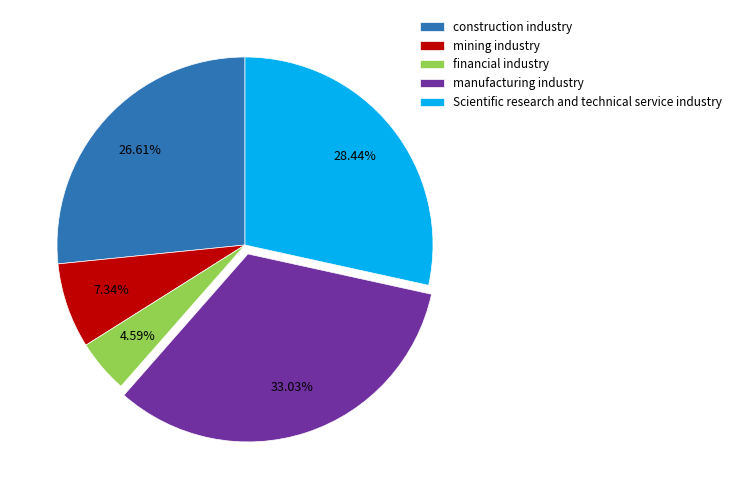

To the nearest percent, what is the difference between the largest and smallest slice percentages?

28%